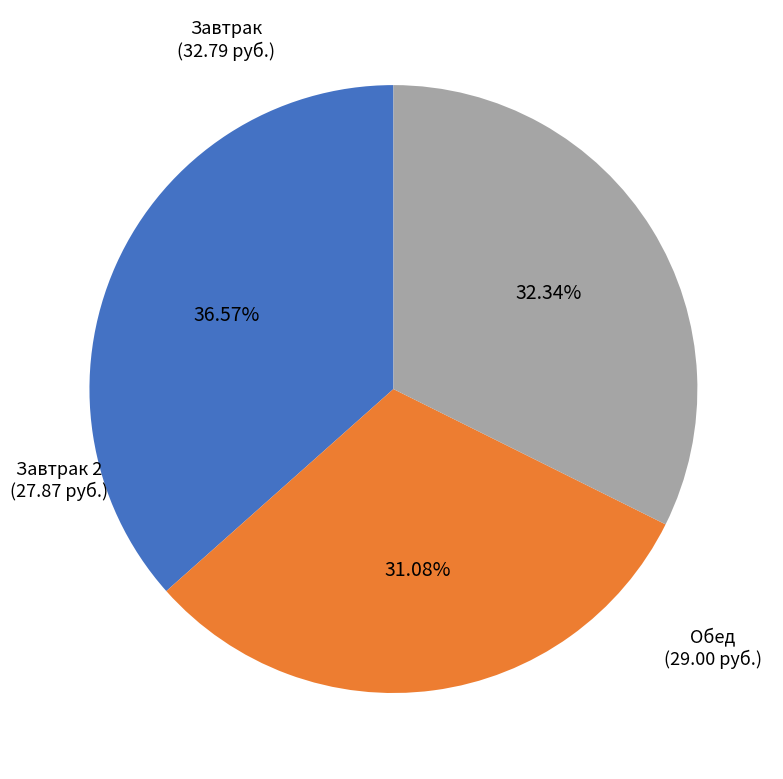

Is there a majority slice in this chart?

No